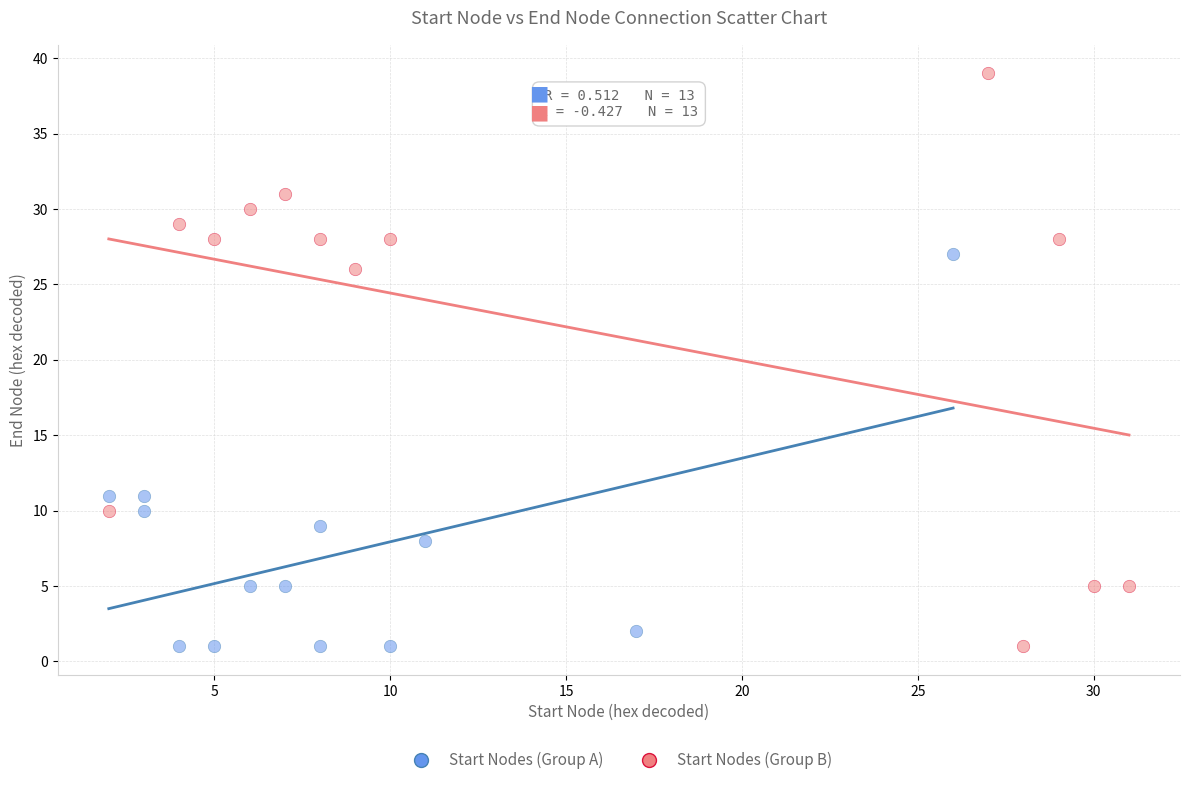

Which series reaches the maximum Y coordinate?

Start Nodes (Group B)